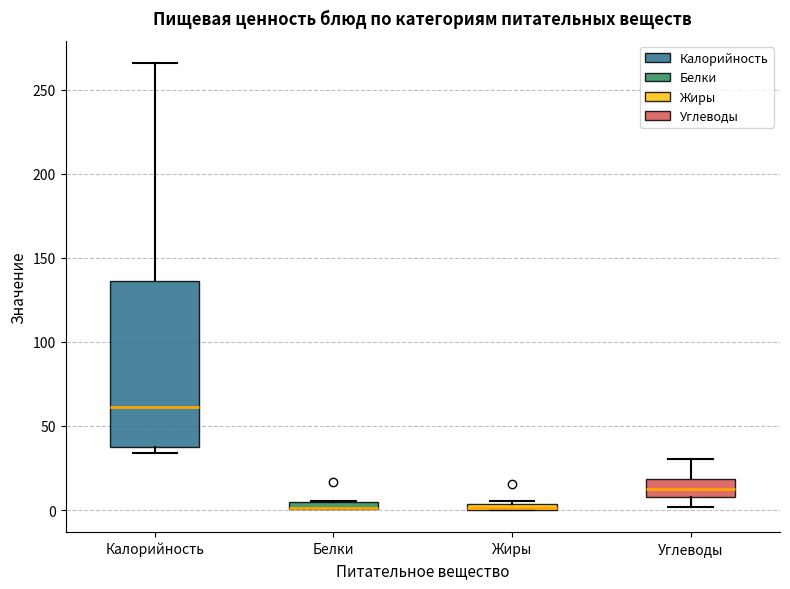

Where does the upper whisker of the box for Калорийность end on the y-axis? The values are not printed on the chart, so give them approximately, as read against the axis.

265